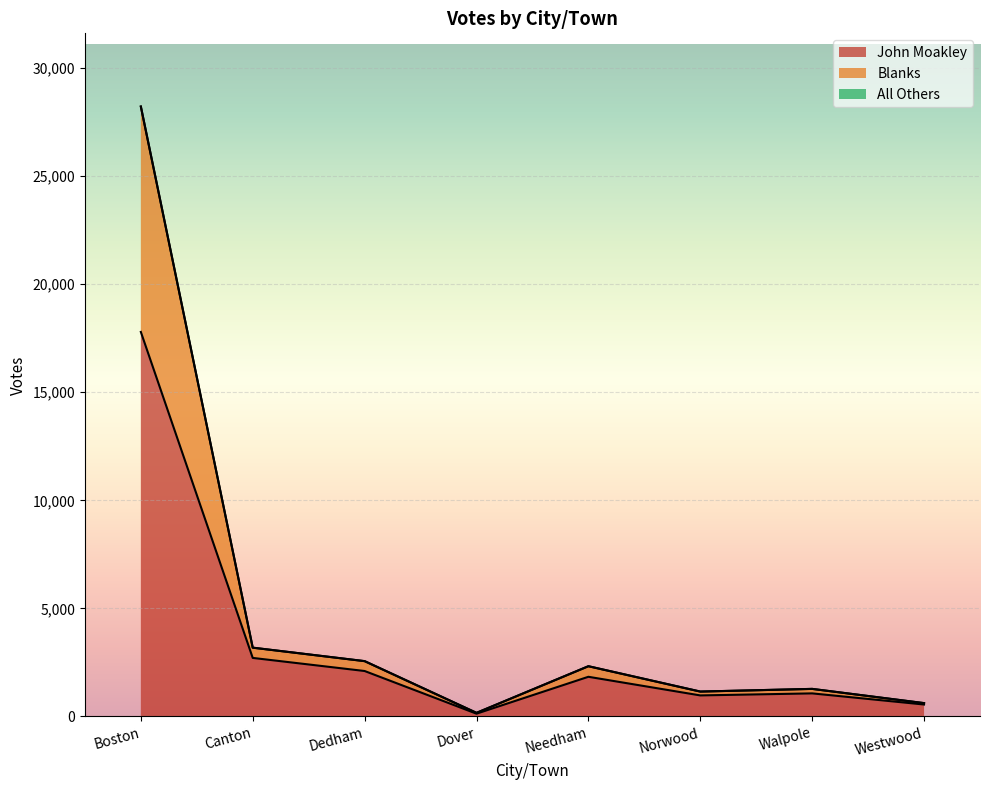

What is the smallest value displayed?

129